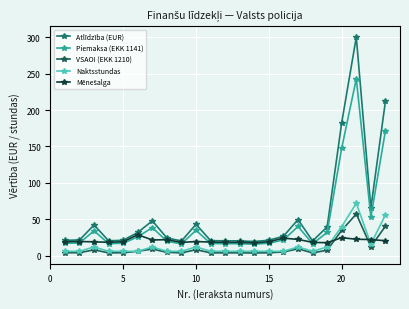

Is this an area chart (filled region under the line)?

No